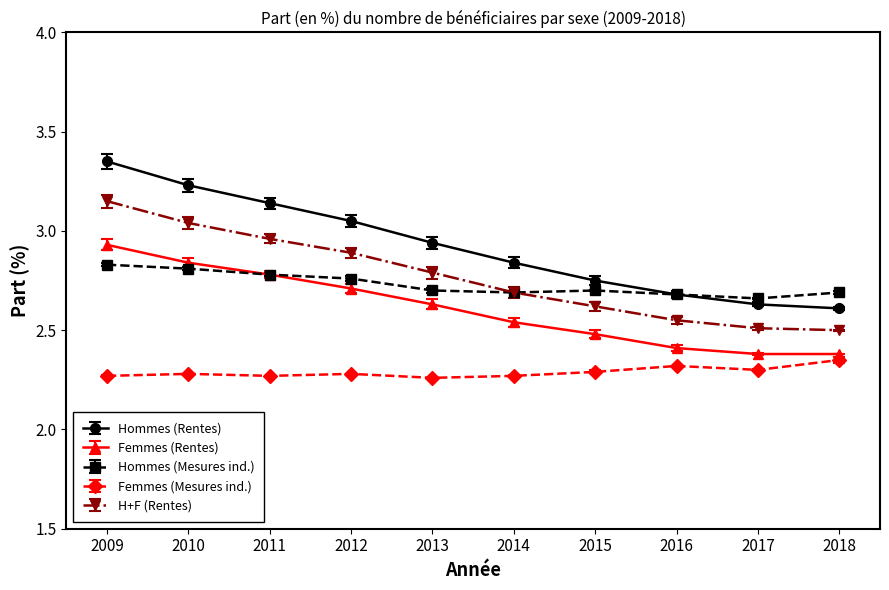

What is the difference between the highest and lowest values at 2014?

0.6